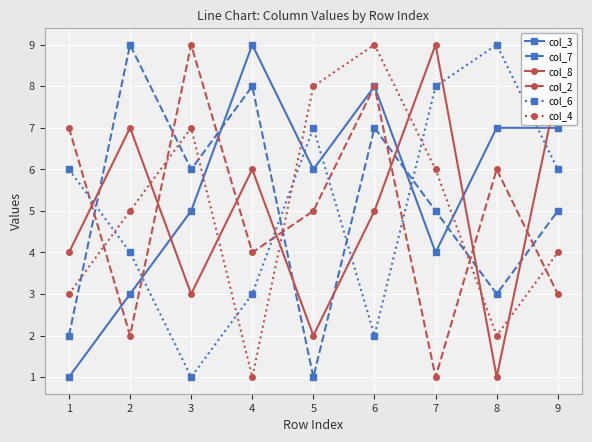

How many col_7 values are between 3 and 7?

5